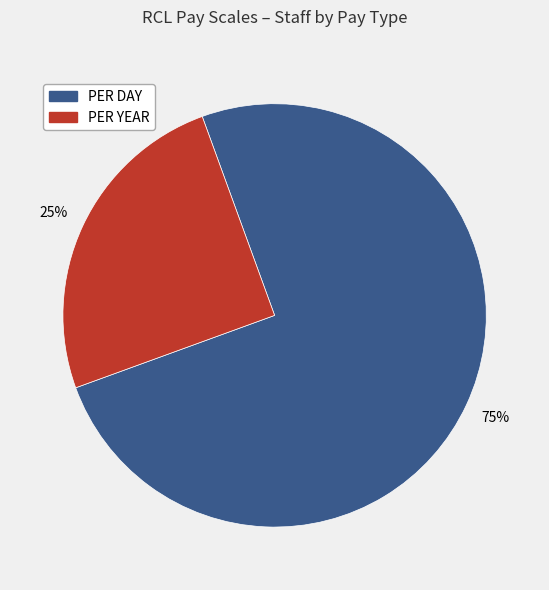

Is it true that PER DAY is 75% of the pie?

True